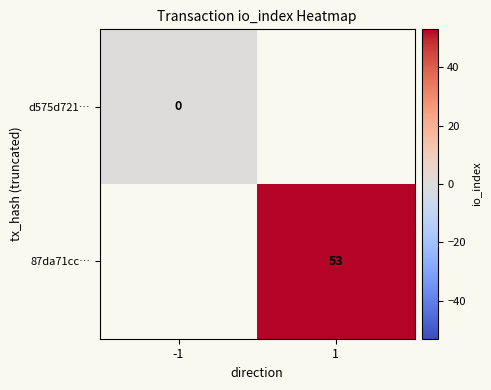

Is it true that 87da71cc… equals 53 at 1?

True